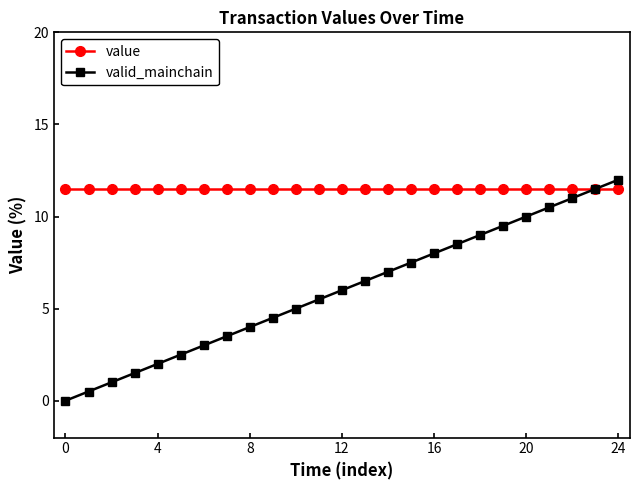

Reading right to left, list all the values displayed in this chart.

value: 11.5	11.5	11.5	11.5	11.5	11.5	11.5	11.5	11.5	11.5	11.5	11.5	11.5	11.5	11.5	11.5	11.5	11.5	11.5	11.5	11.5	11.5	11.5	11.5	11.5
valid_mainchain: 12.0	11.5	11.0	10.5	10.0	9.5	9.0	8.5	8.0	7.5	7.0	6.5	6.0	5.5	5.0	4.5	4.0	3.5	3.0	2.5	2.0	1.5	1.0	0.5	0.0